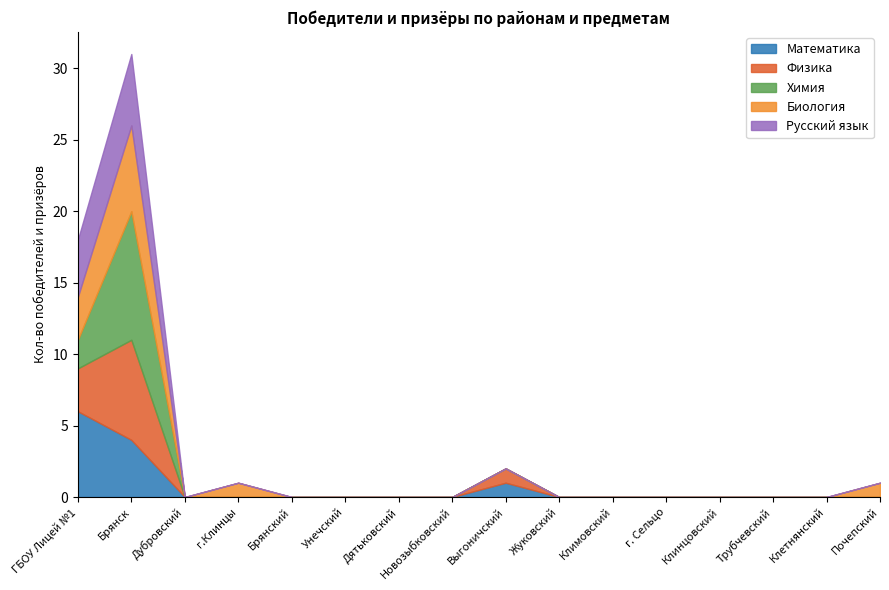

Where do Физика and Химия first cross each other?

ГБОУ Лицей №1 and Брянск